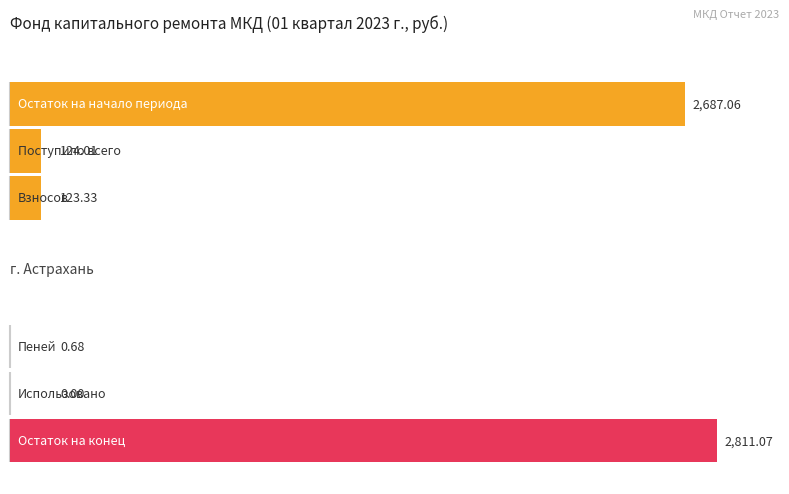

At which label does Итого фонд капитального ремонта first exceed 124?

Остаток на начало